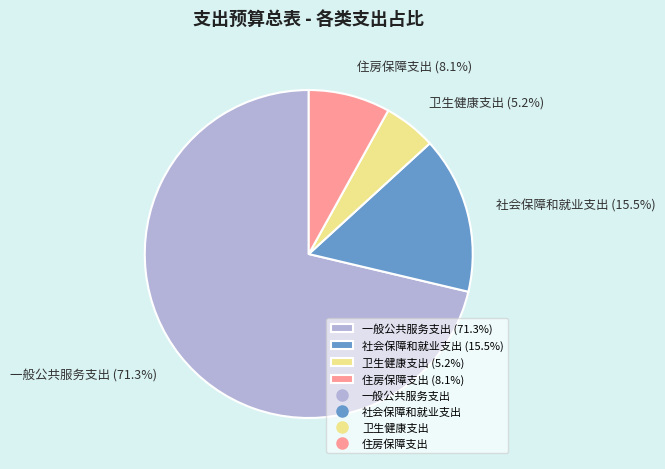

Is it true that 社会保障和就业支出 is 9% of the pie?

False